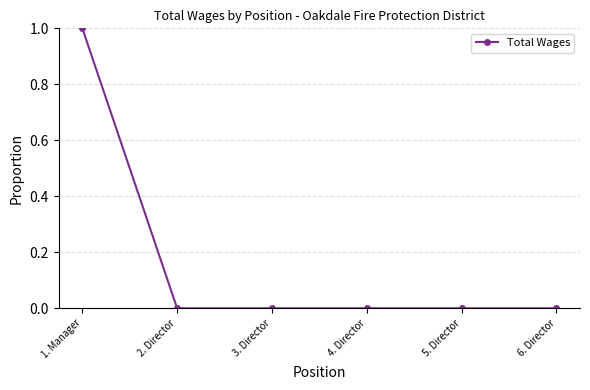

Does the chart have visible grid lines?

Yes